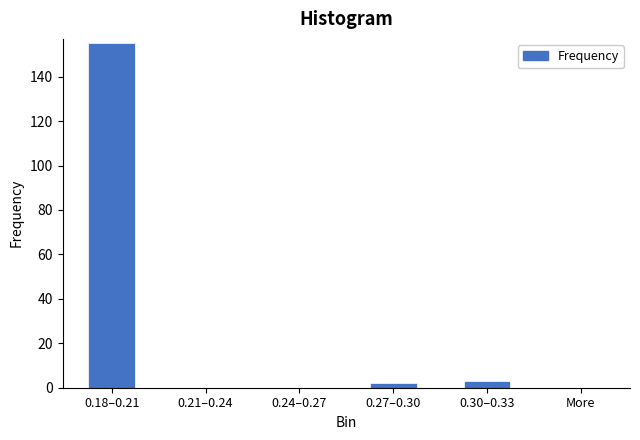

Reading right to left, extract all data points from this chart.

More=0	0.30–0.33=3	0.27–0.30=2	0.24–0.27=0	0.21–0.24=0	0.18–0.21=155